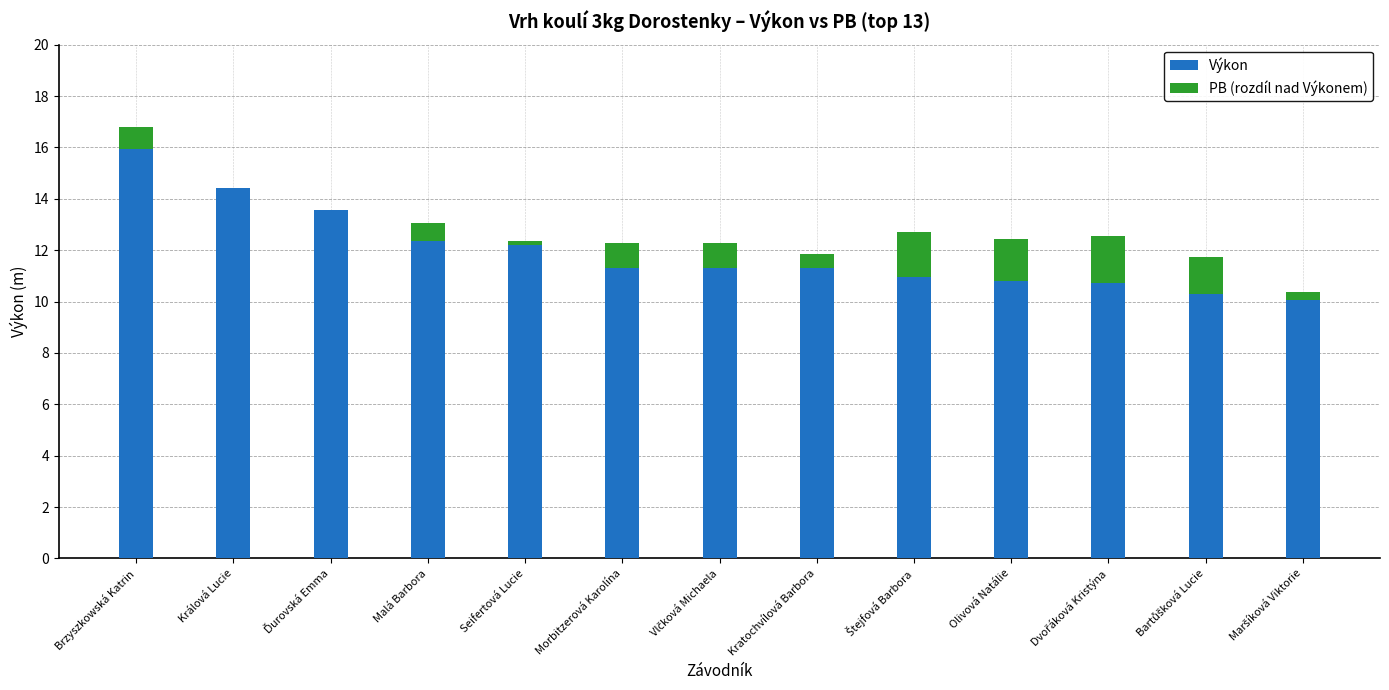

At which label does Výkon reach its peak?

Brzyszkowská Katrin